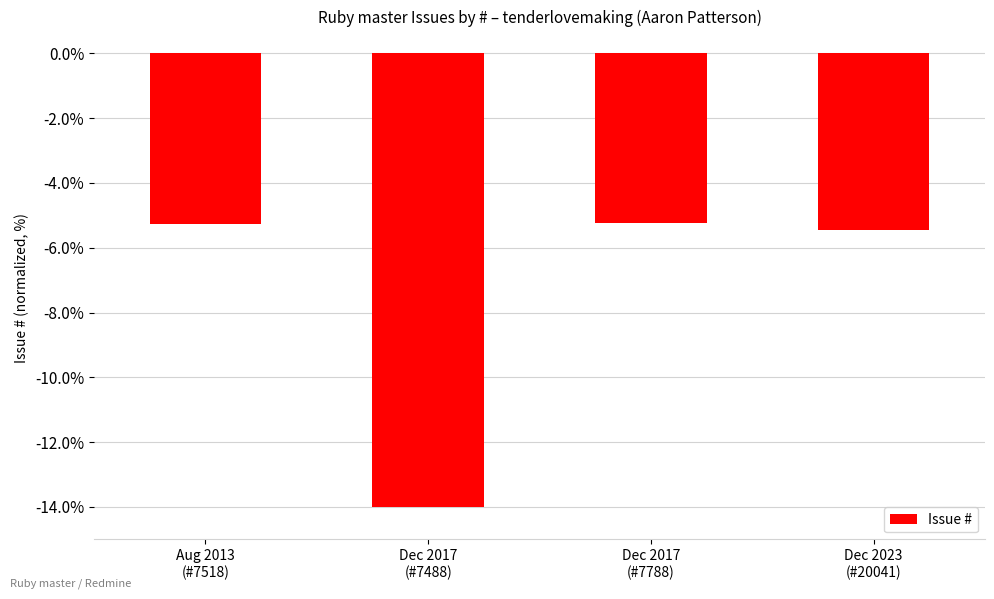

What is the label of the 1st bar from the right?

Dec 2023
(#20041)